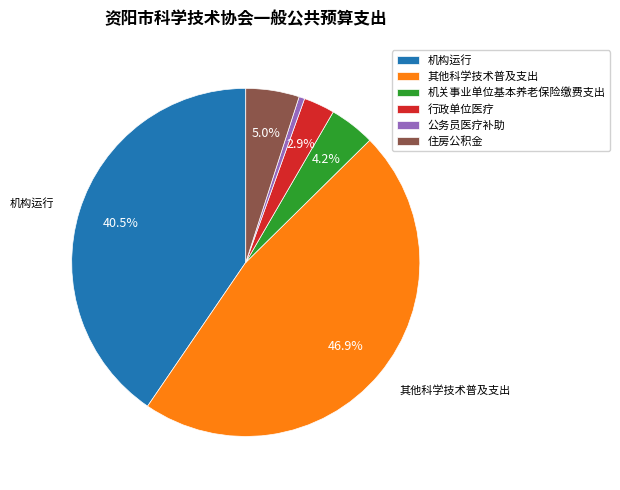

Combined, what portion of the pie is 机关事业单位基本养老保险缴费支出 and 机构运行?

44.7%